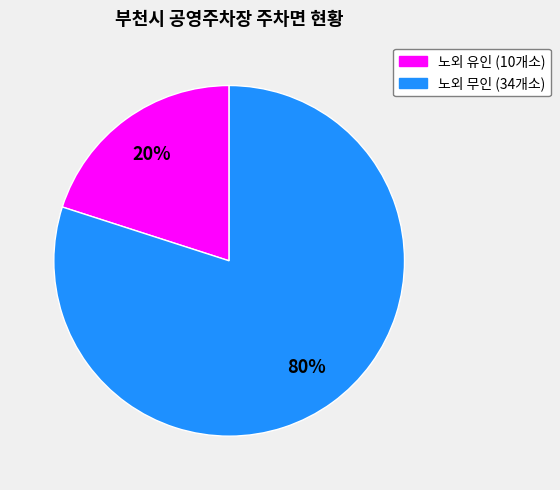

Which slice represents more than half of the pie?

노외 무인 (34개소)